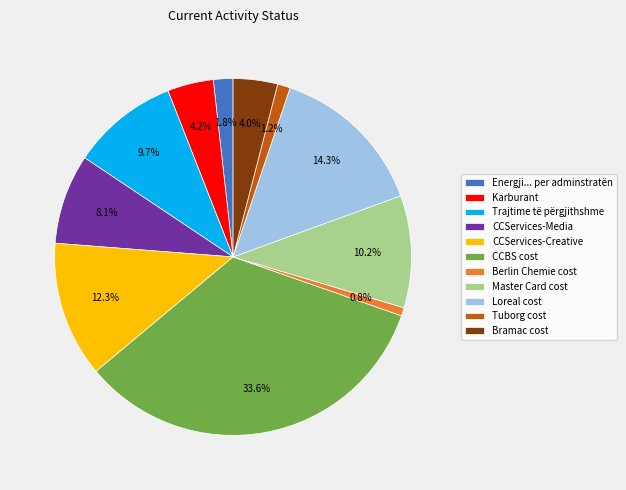

What is the largest slice in the pie chart?

CCBS cost